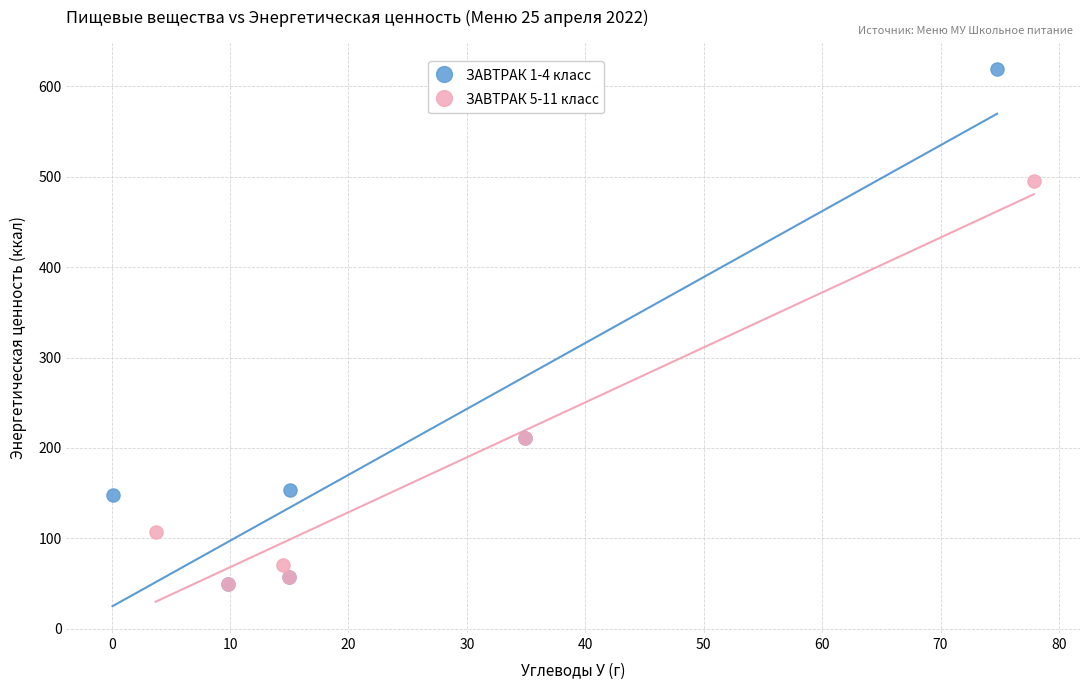

Which series reaches the maximum Y coordinate?

ЗАВТРАК 1-4 класс